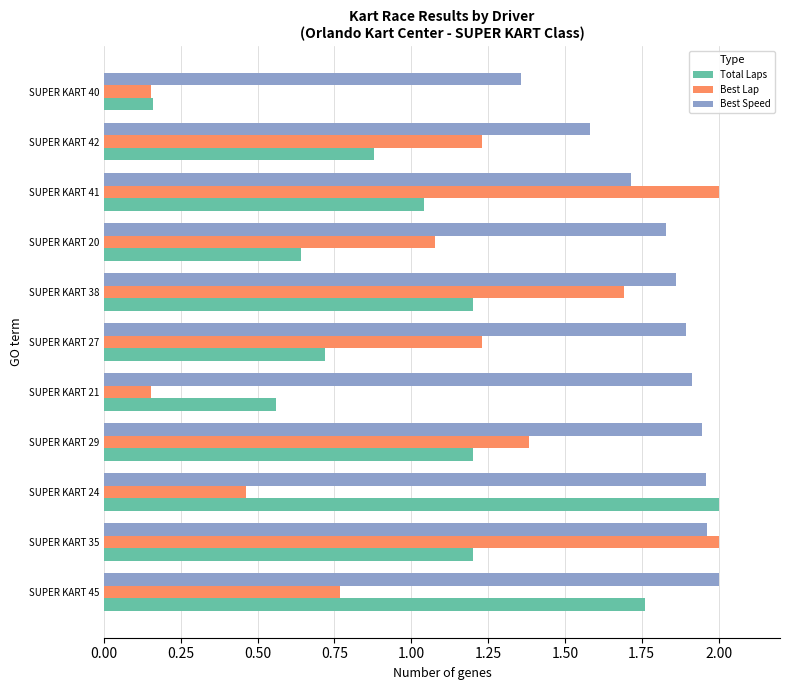

At how many categories does at least one series exceed 1?

11